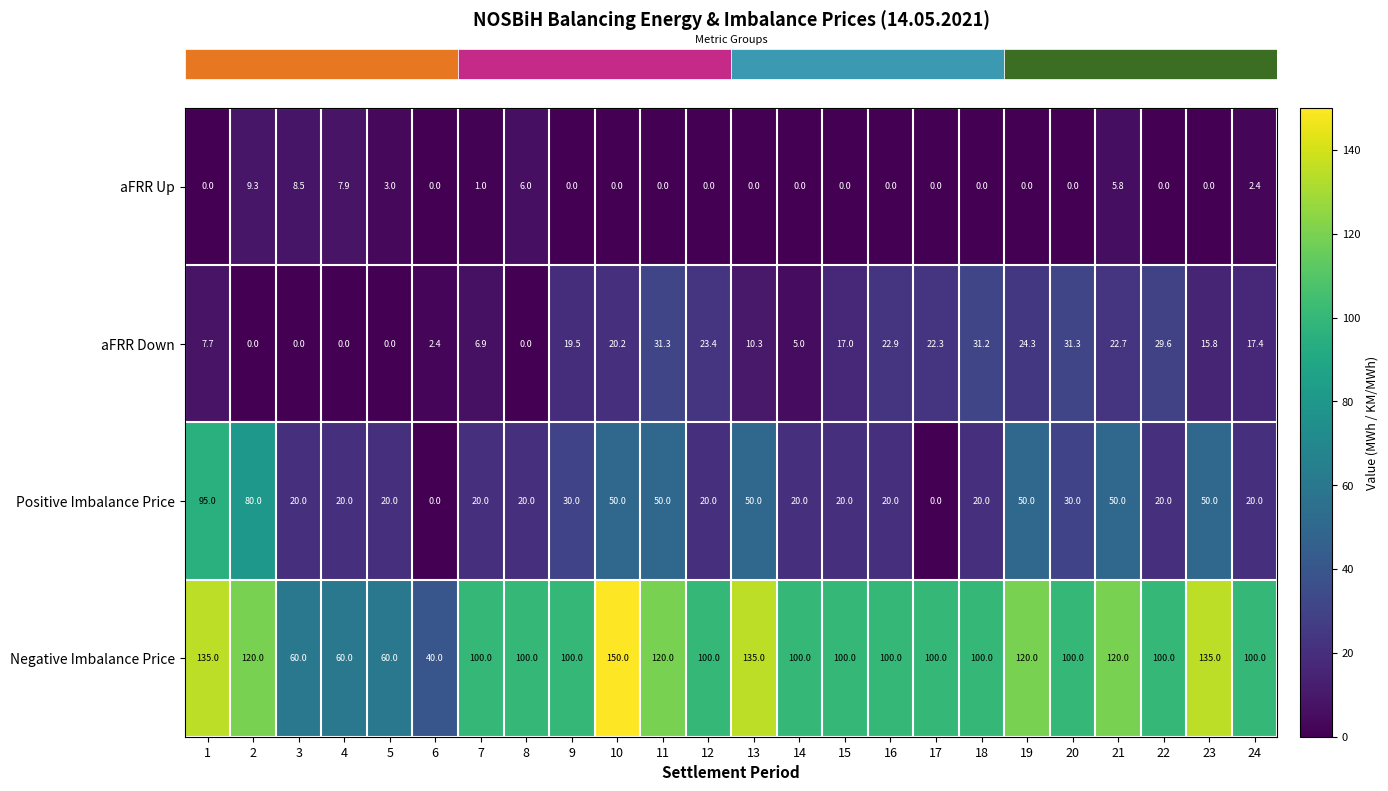

What is the maximum value shown in the chart?

150.0